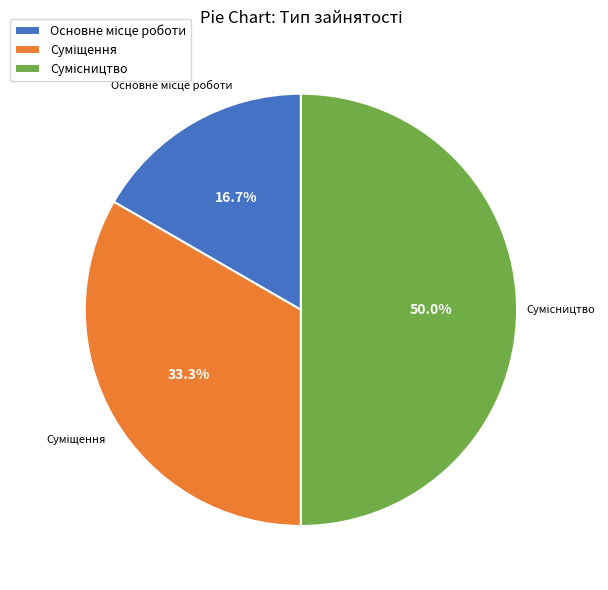

How many slices are in this pie chart?

3